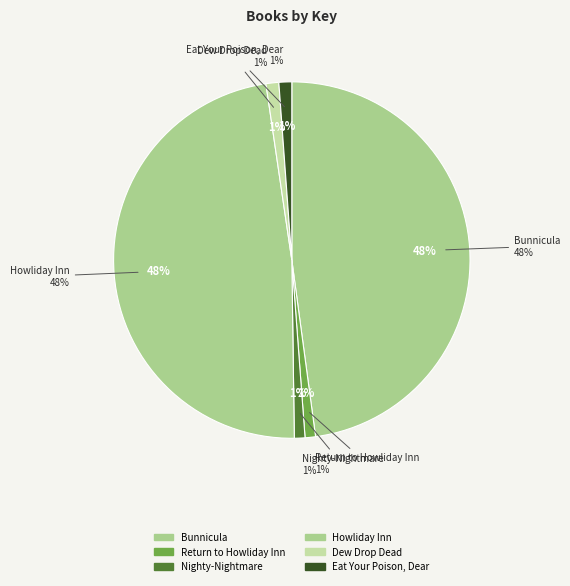

To the nearest percent, what portion does Howliday Inn represent?

48%